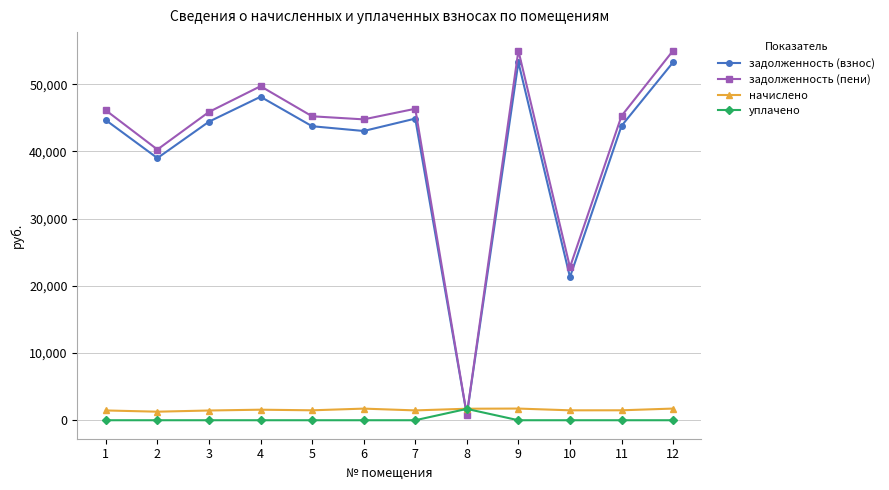

How many values in the задолженность (пени) series exceed 45880?

6